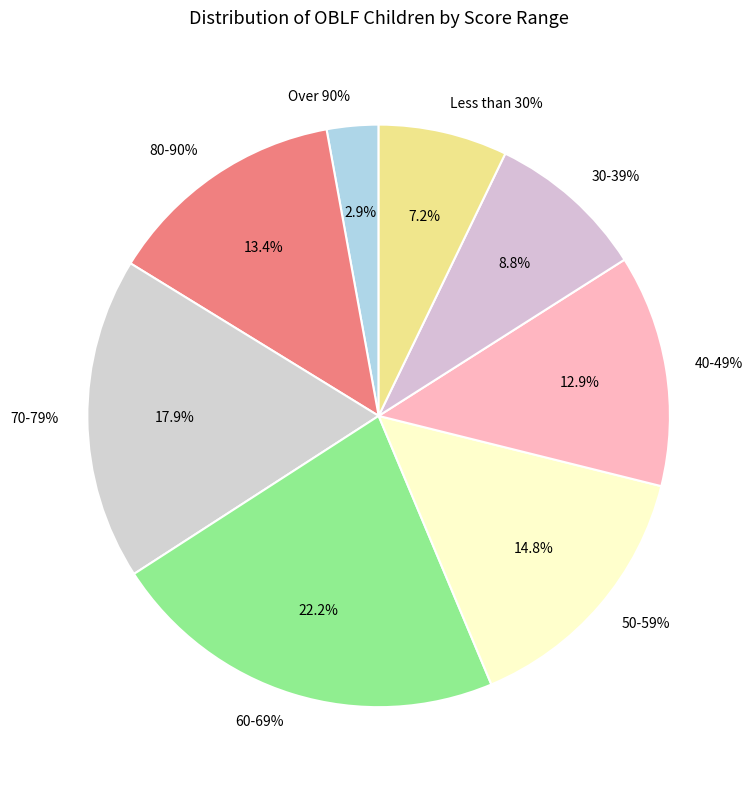

Which category has the smallest portion of the pie?

Over 90%